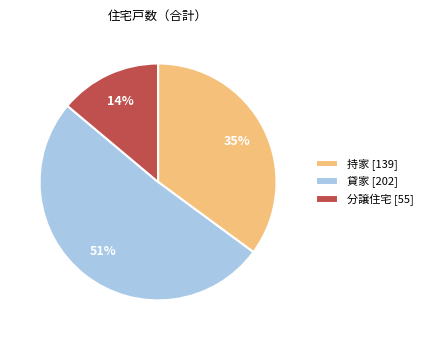

Which category accounts for the majority?

貸家 [202]